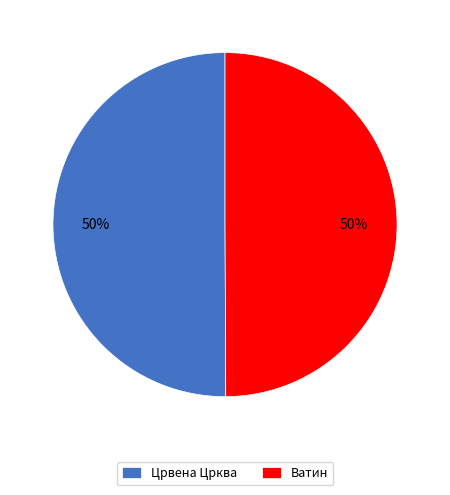

What is the ratio of the value at Ватин to the value at Црвена Црква?

1.0